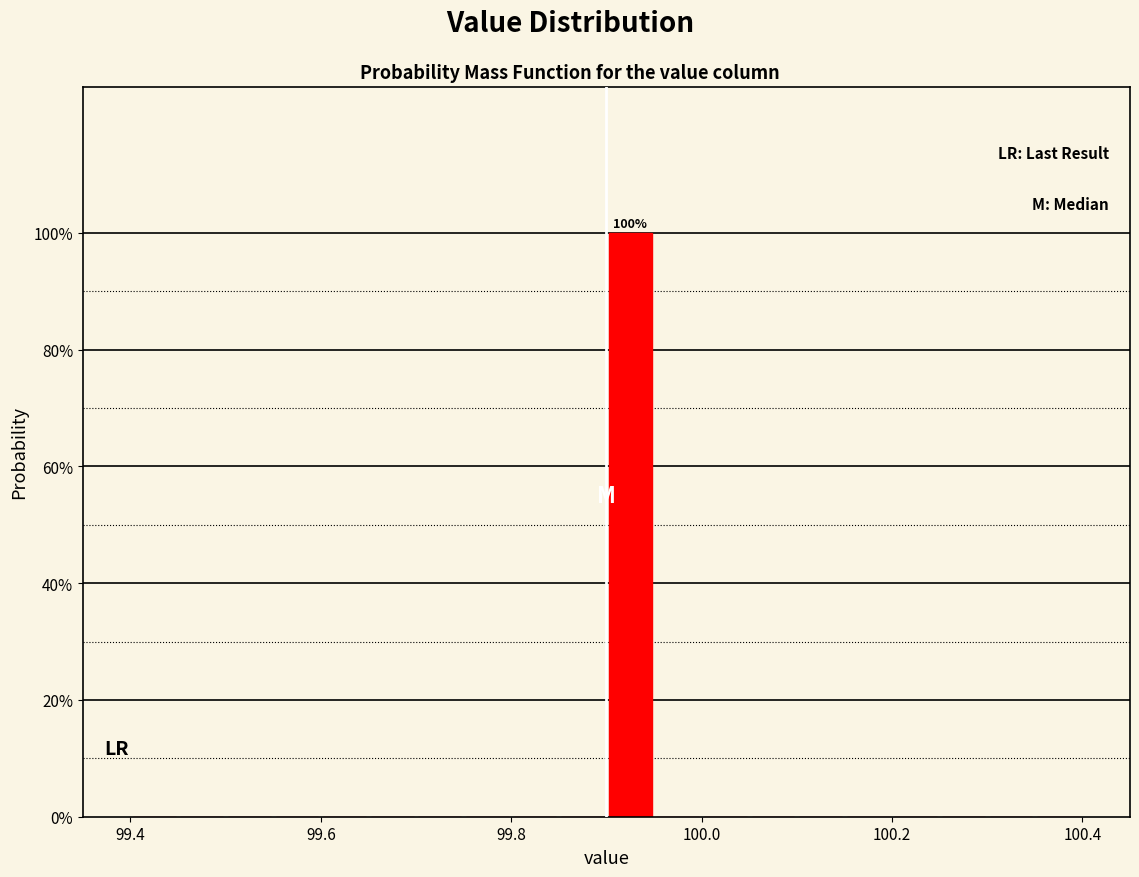

Around what value on the x-axis is the tallest bar? Give the approximate position of its centre, as read against the axis.

99.92